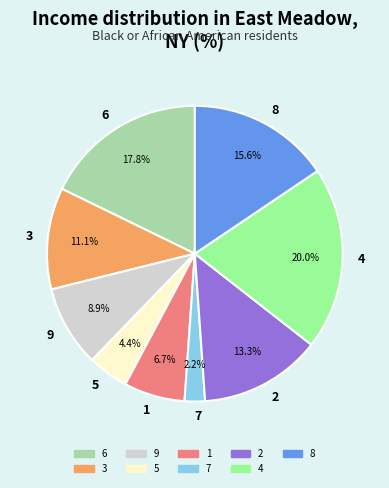

Rank the categories by value from lowest to highest.

7, 5, 1, 9, 3, 2, 8, 6, 4